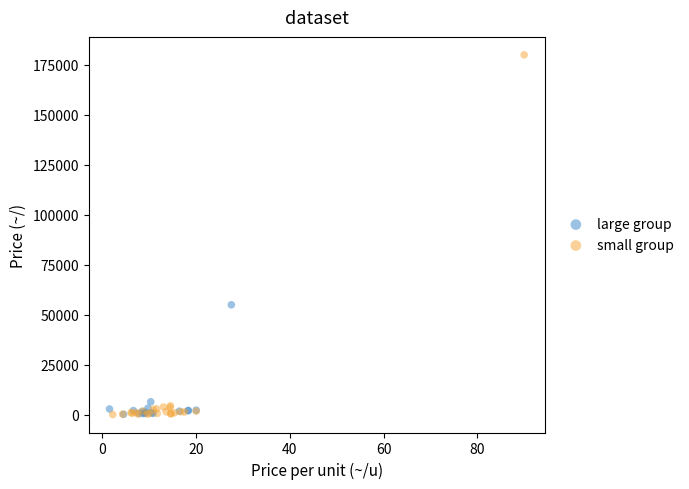

Which series contains the highest Y value?

small group